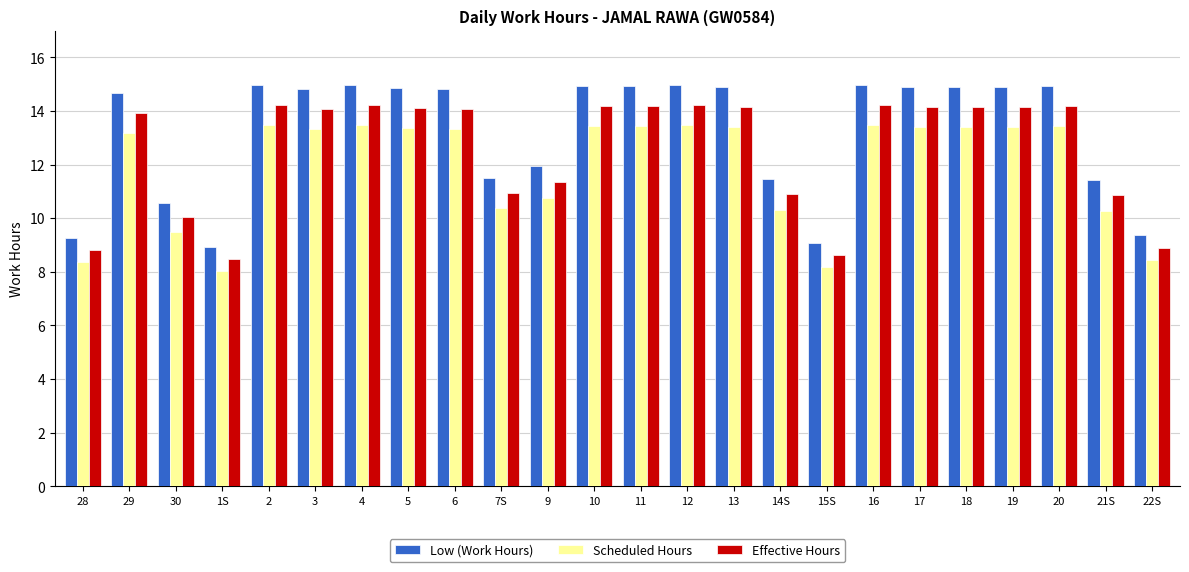

What position from the right is 16?

7